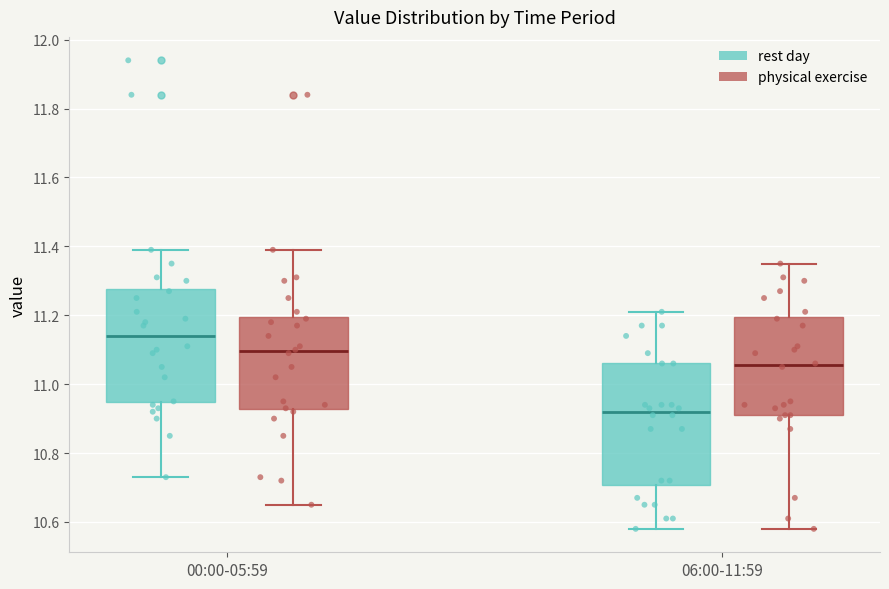

Reading left to right, read every box against the y-axis: the position of its median line, the range the box covers, and the ends of its whiskers. The values are not printed on the chart, so give them approximately, as read against the axis.

00:00-05:59 (rest day): median 11.14, box 10.94 to 11.28, whiskers 10.74 to 11.40
00:00-05:59 (physical exercise): median 11.10, box 10.92 to 11.20, whiskers 10.66 to 11.40
06:00-11:59 (rest day): median 10.92, box 10.70 to 11.06, whiskers 10.58 to 11.22
06:00-11:59 (physical exercise): median 11.06, box 10.92 to 11.20, whiskers 10.58 to 11.36